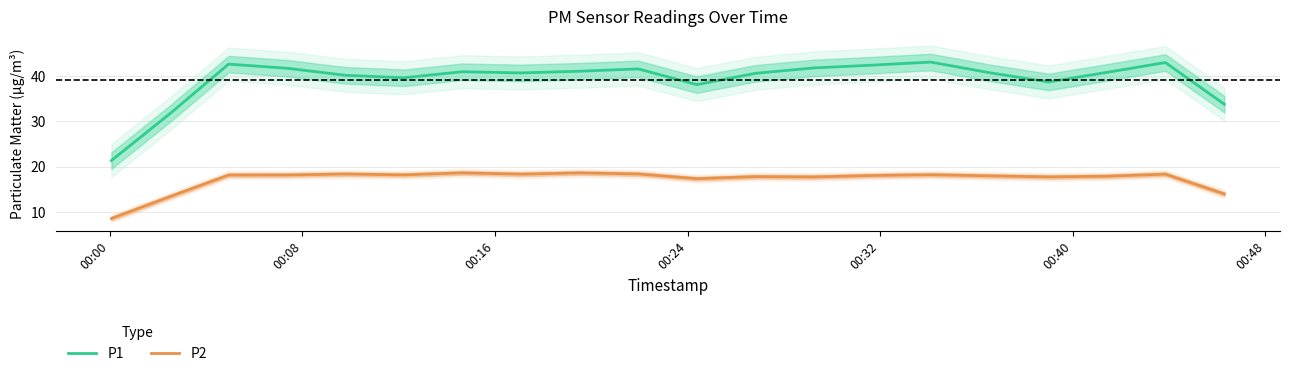

True or false: P2 and P1 intersect in this chart.

False